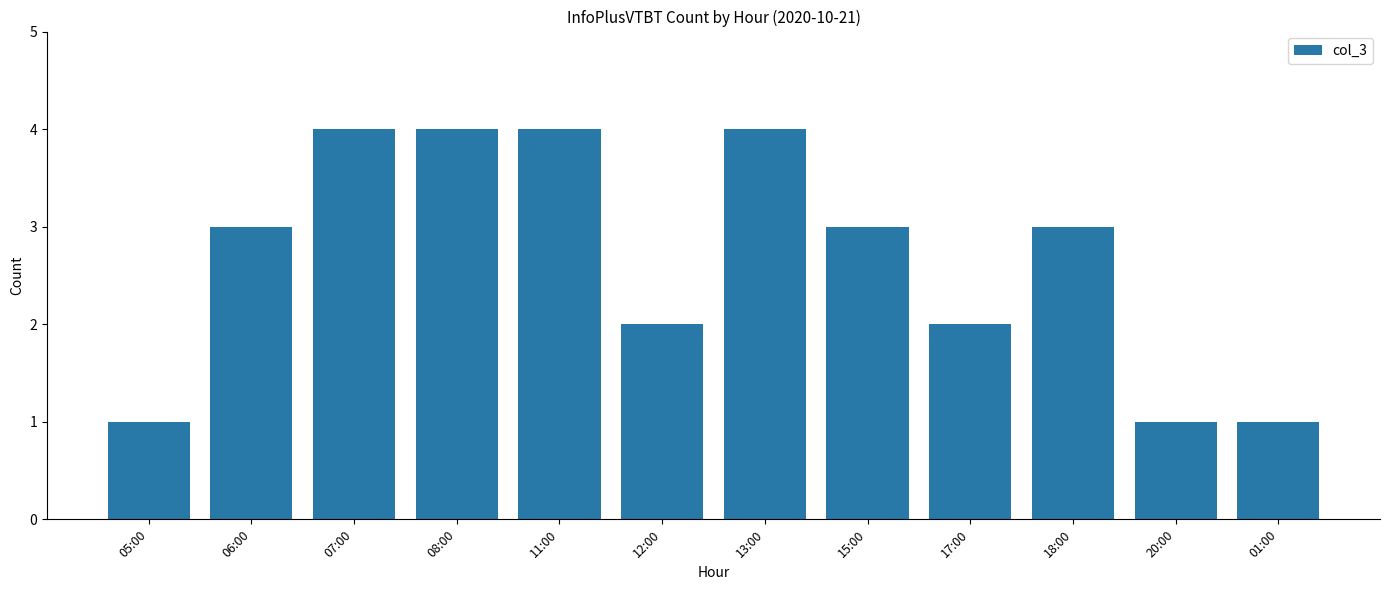

Which has a higher value, 01:00 or 18:00?

18:00